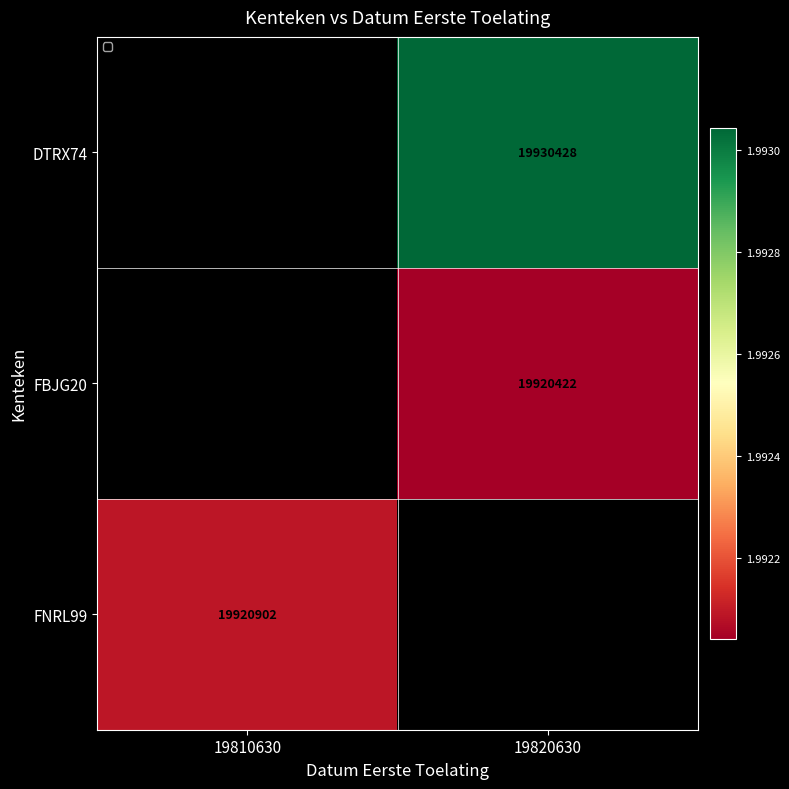

Is it true that DTRX74 equals 29162099.3 at 19820630?

False